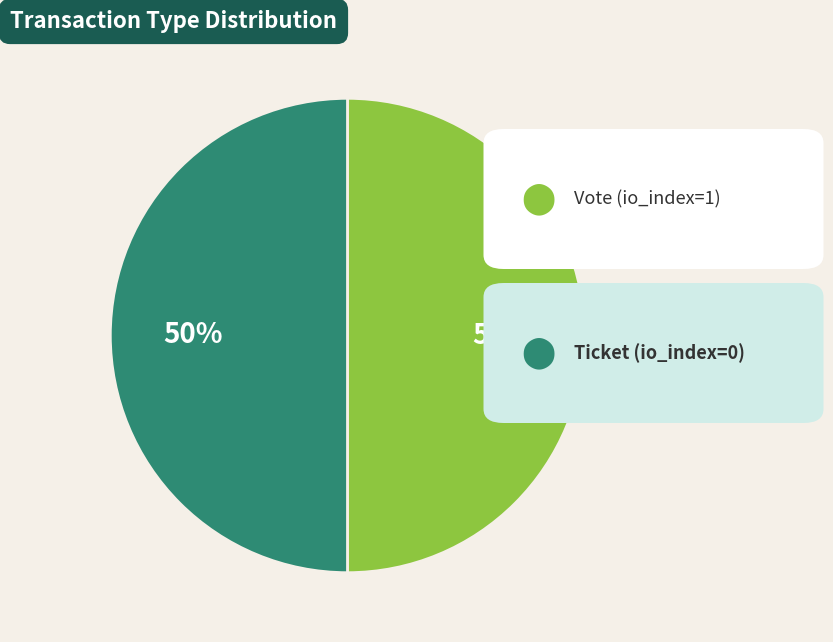

Rank the categories by value from lowest to highest.

Ticket (io_index=0), Vote (io_index=1)